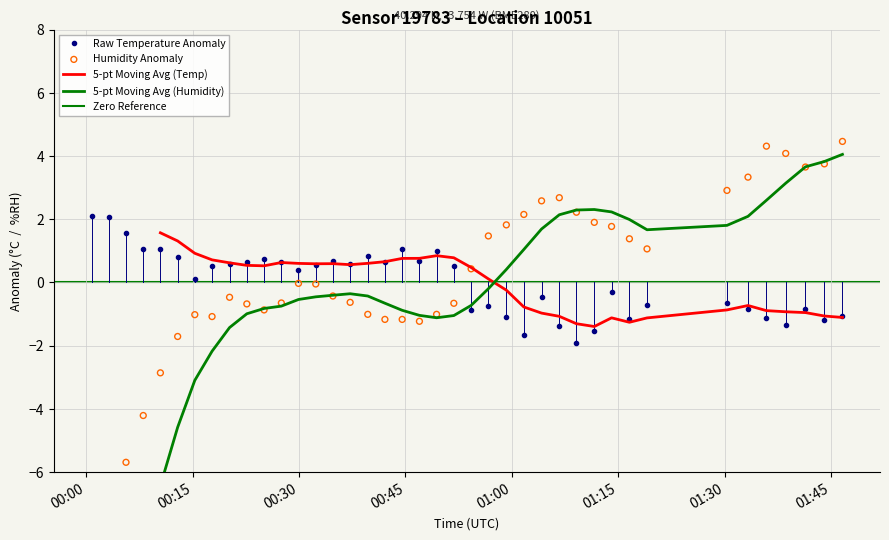

Which series has the largest Y range (max minus min)?

humidity